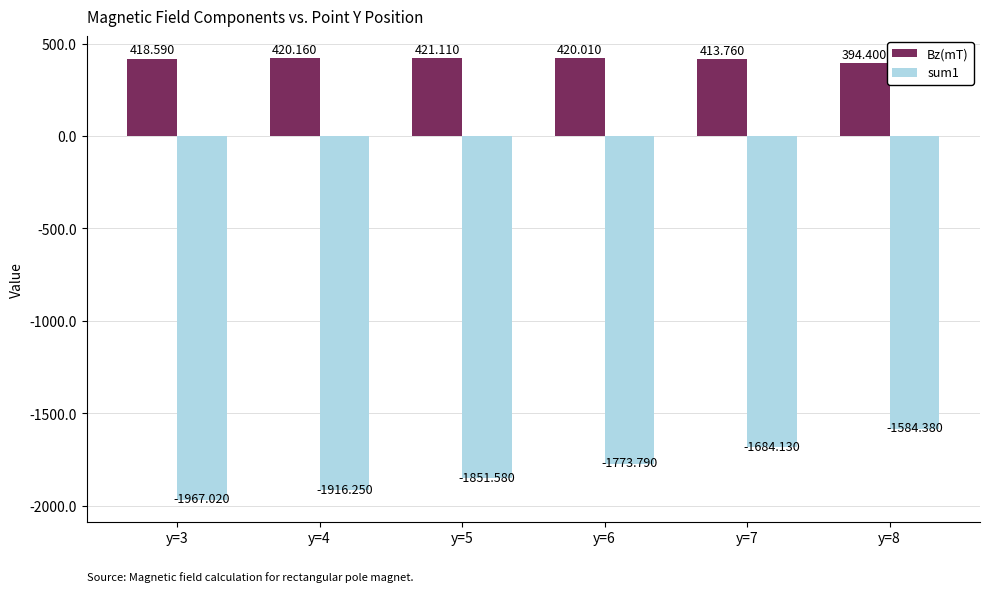

What is the difference between the highest and lowest values at y=4?

2336.4